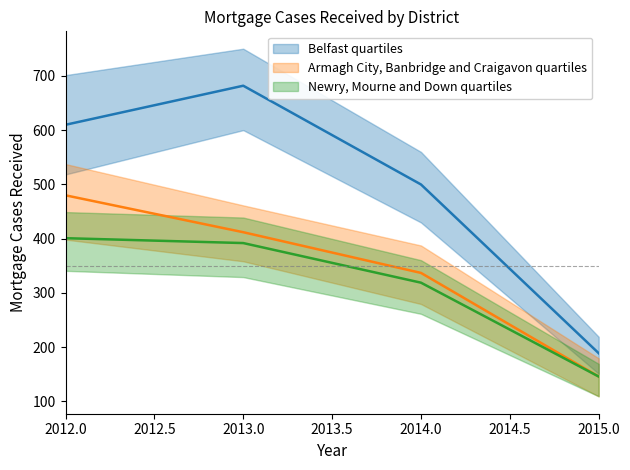

Which category has the highest value in the Belfast series?

2013